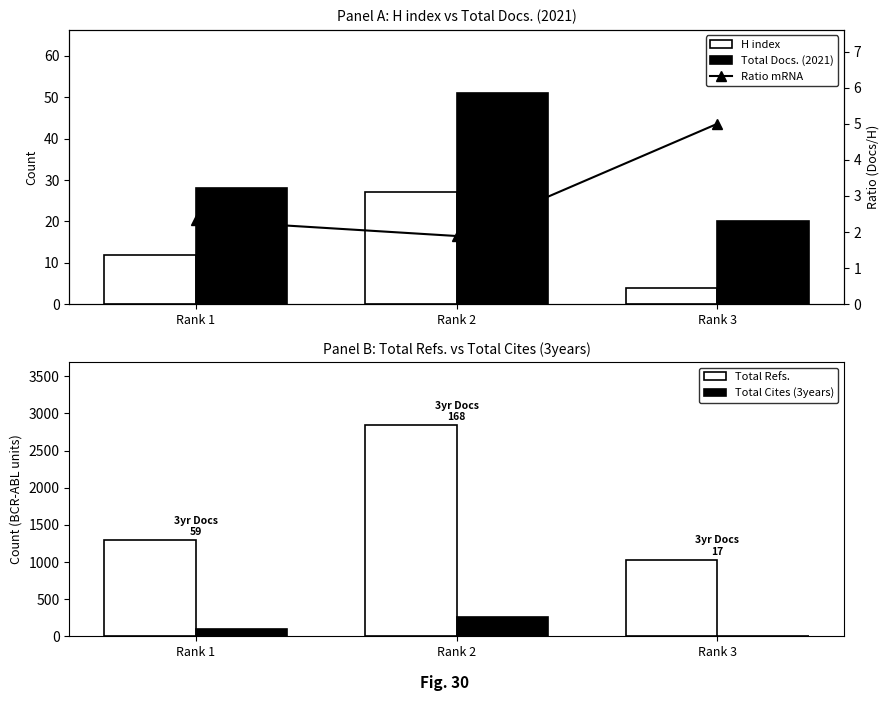

What is the difference between the Ratio mRNA values at Rank 1 and Rank 3?

2.7